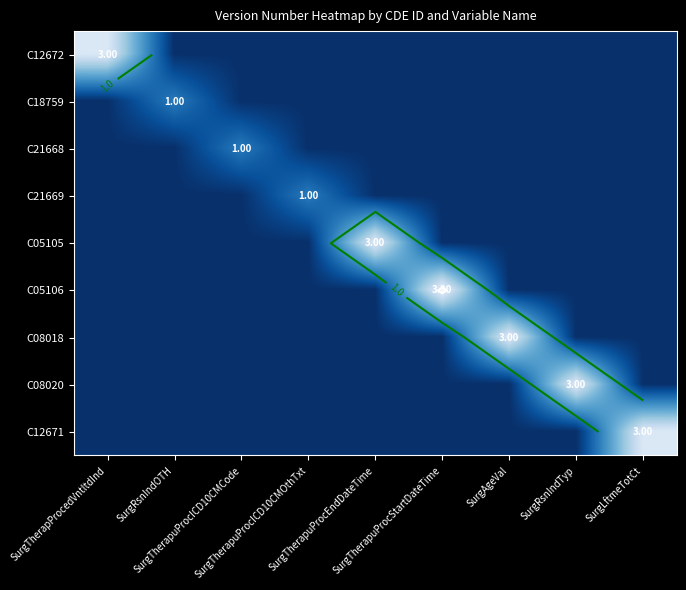

Is it true that C12672 equals 2.1 at SurgRsnIndOTH?

False